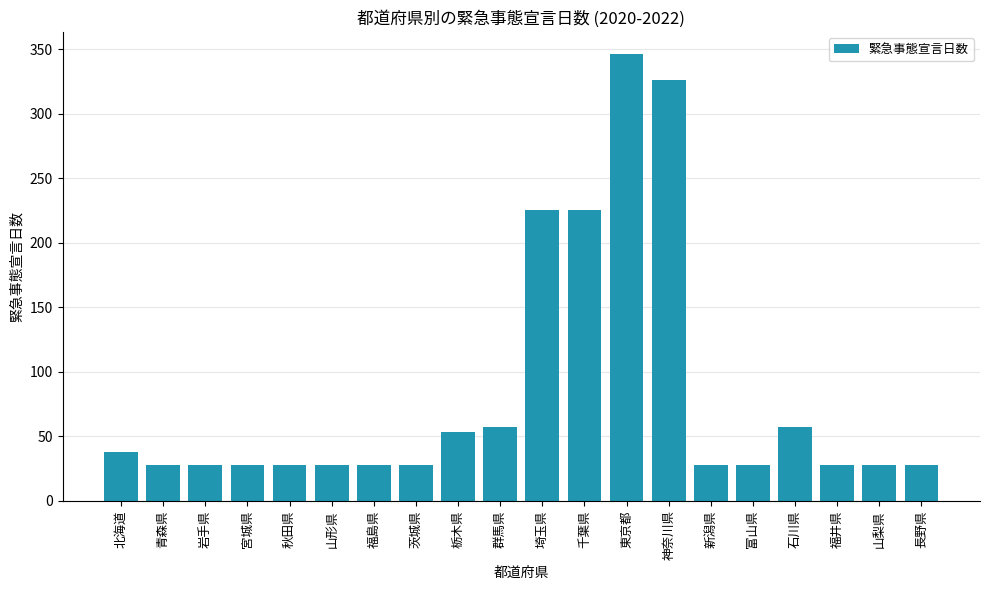

How many values exceed 28?

8